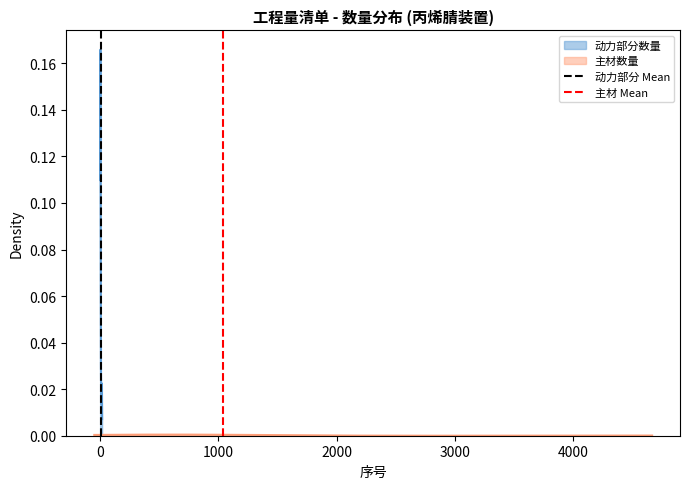

Is this an area chart (filled region under the line)?

No